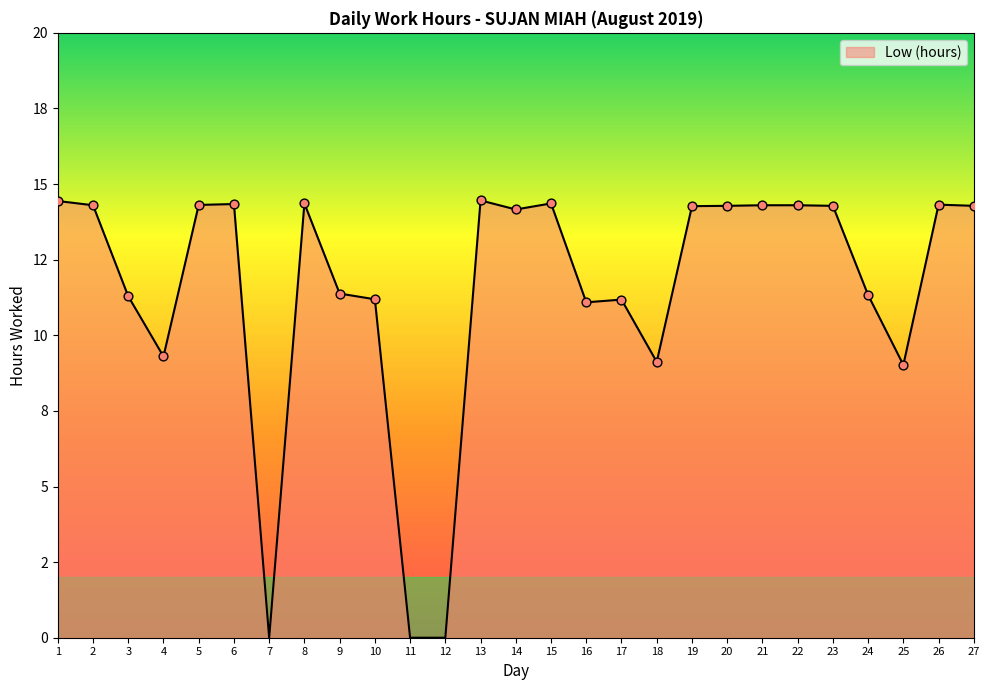

What is the change in value from 3 to 18?

-2.2